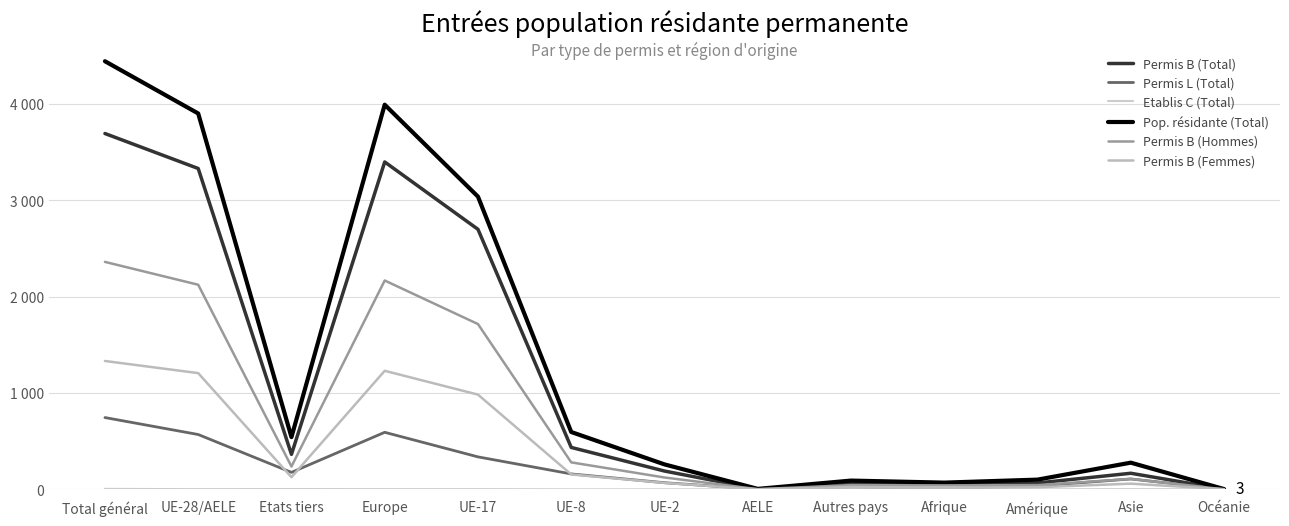

At which label is Pop. résidante (Total) closest to 2222?

UE-17